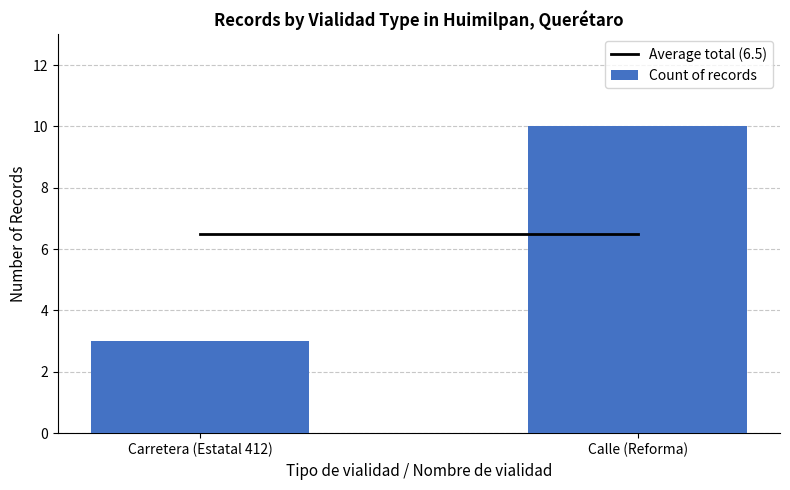

Which label corresponds to the smallest value in the chart?

Carretera (Estatal 412)